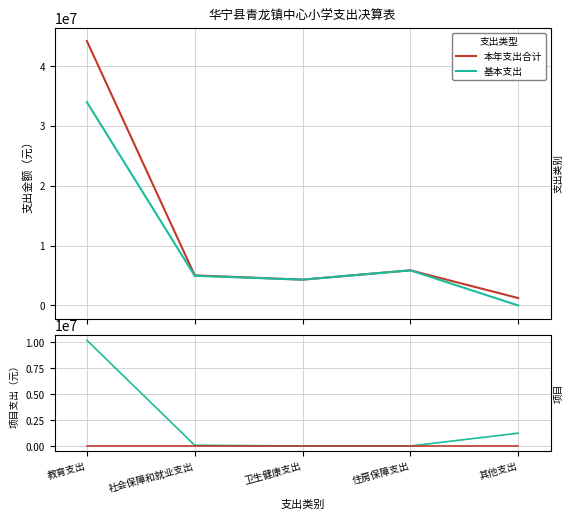

Reading right to left, extract all data points from this chart.

本年支出合计: 其他支出=1240000.0	住房保障支出=5868863.0	卫生健康支出=4313097.7	社会保障和就业支出=5030480.0	教育支出=44190191.5
基本支出: 其他支出=0.0	住房保障支出=5868863.0	卫生健康支出=4313097.7	社会保障和就业支出=4952290.0	教育支出=33980459.2
项目支出: 其他支出=1240000.0	住房保障支出=0.0	卫生健康支出=0.0	社会保障和就业支出=78190.0	教育支出=10209732.3
上缴上级支出: 其他支出=0.0	住房保障支出=0.0	卫生健康支出=0.0	社会保障和就业支出=0.0	教育支出=0.0